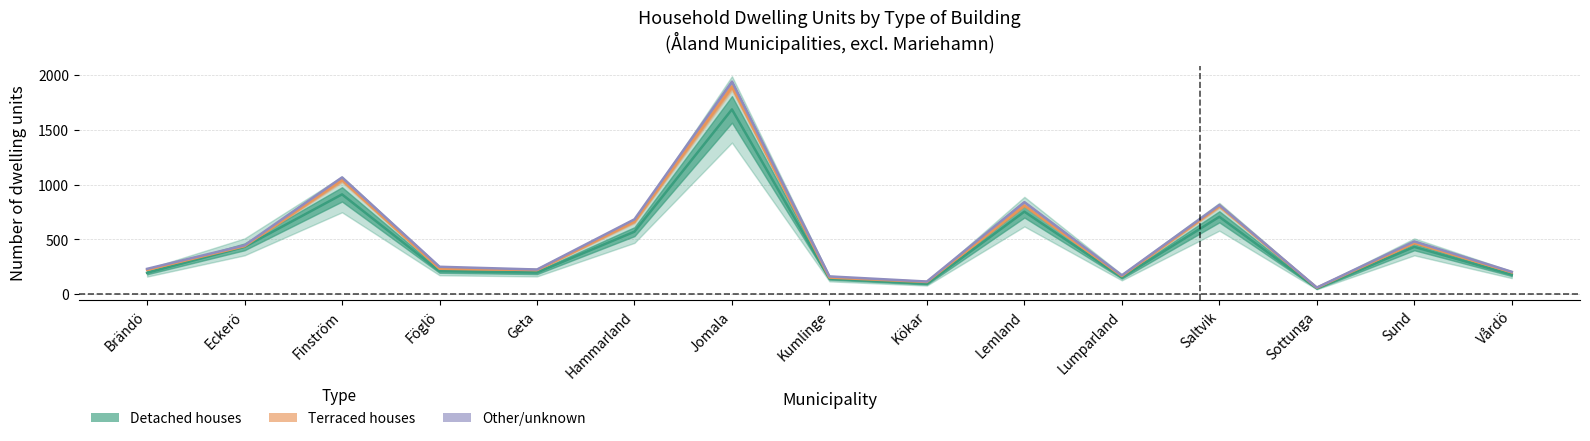

Read the Terraced houses value at Hammarland, to the nearest 50.

100